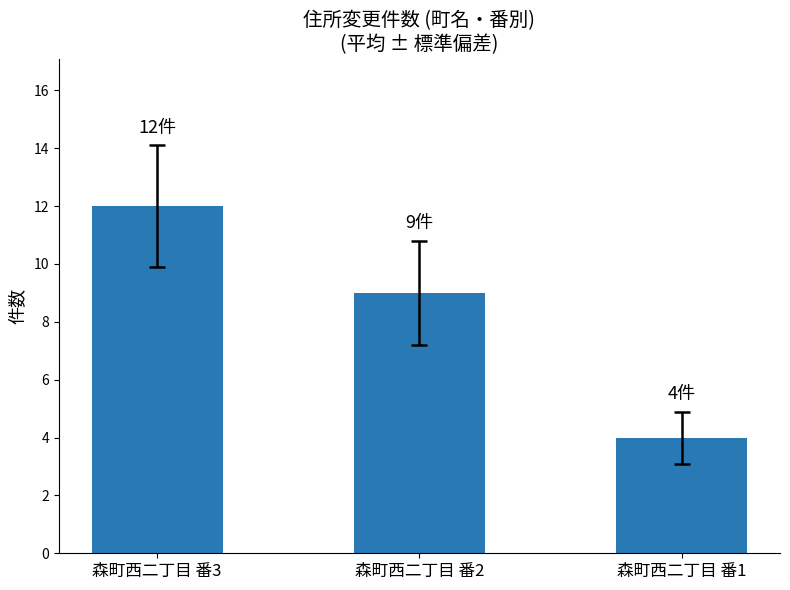

What is the greatest value displayed?

12